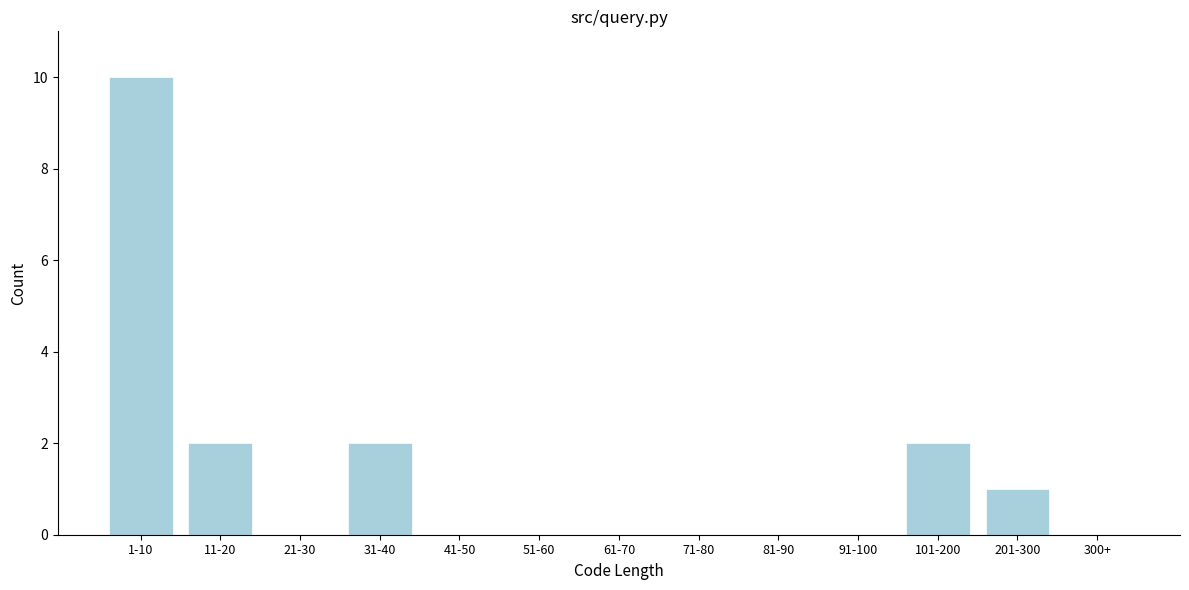

Reading left to right, list all the values displayed in this chart.

1-10=10	11-20=2	21-30=0	31-40=2	41-50=0	51-60=0	61-70=0	71-80=0	81-90=0	91-100=0	101-200=2	201-300=1	300+=0